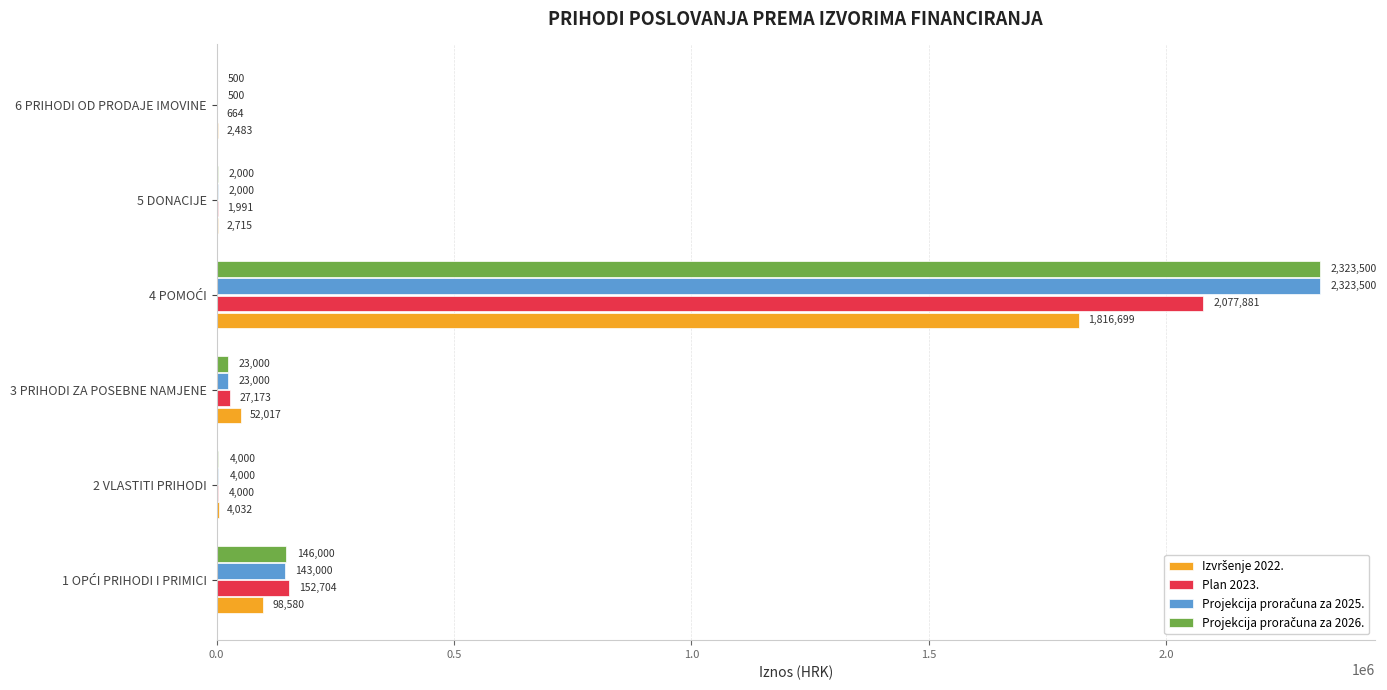

How many data points does each series have?

6